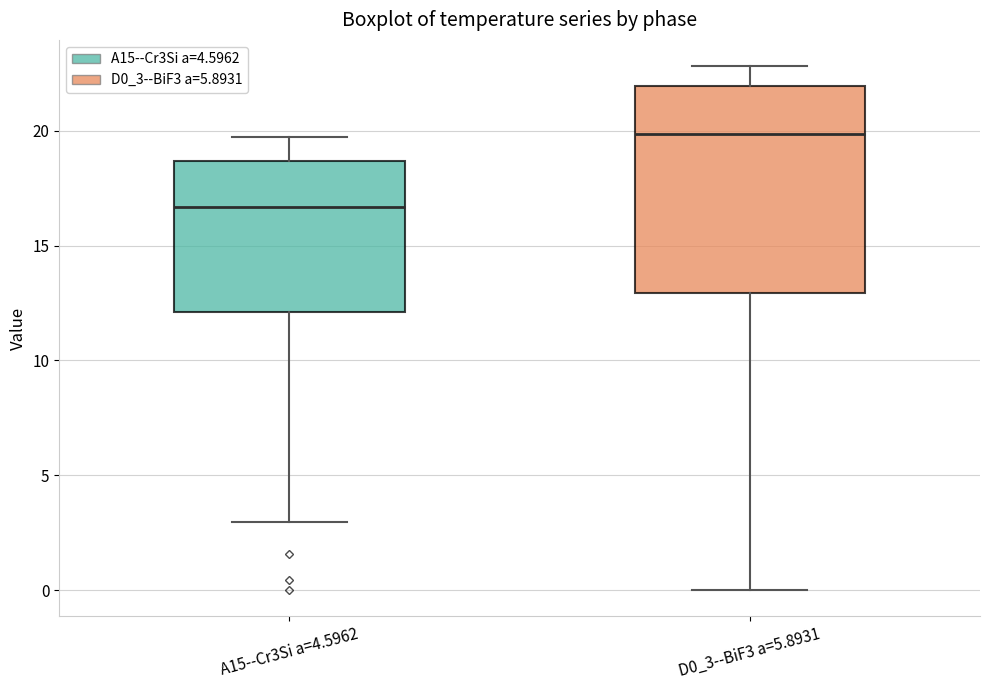

Reading left to right, transcribe this box plot: for each box, give where its median line is, the range the box spans, and where its two whiskers end, as read against the y-axis. The values are not printed on the chart, so give them approximately, as read against the axis.

A15--Cr3Si a=4.5962: median 16.5, box 12.0 to 18.5, whiskers 3.0 to 19.5
D0_3--BiF3 a=5.8931: median 20.0, box 13.0 to 22.0, whiskers 0.0 to 23.0